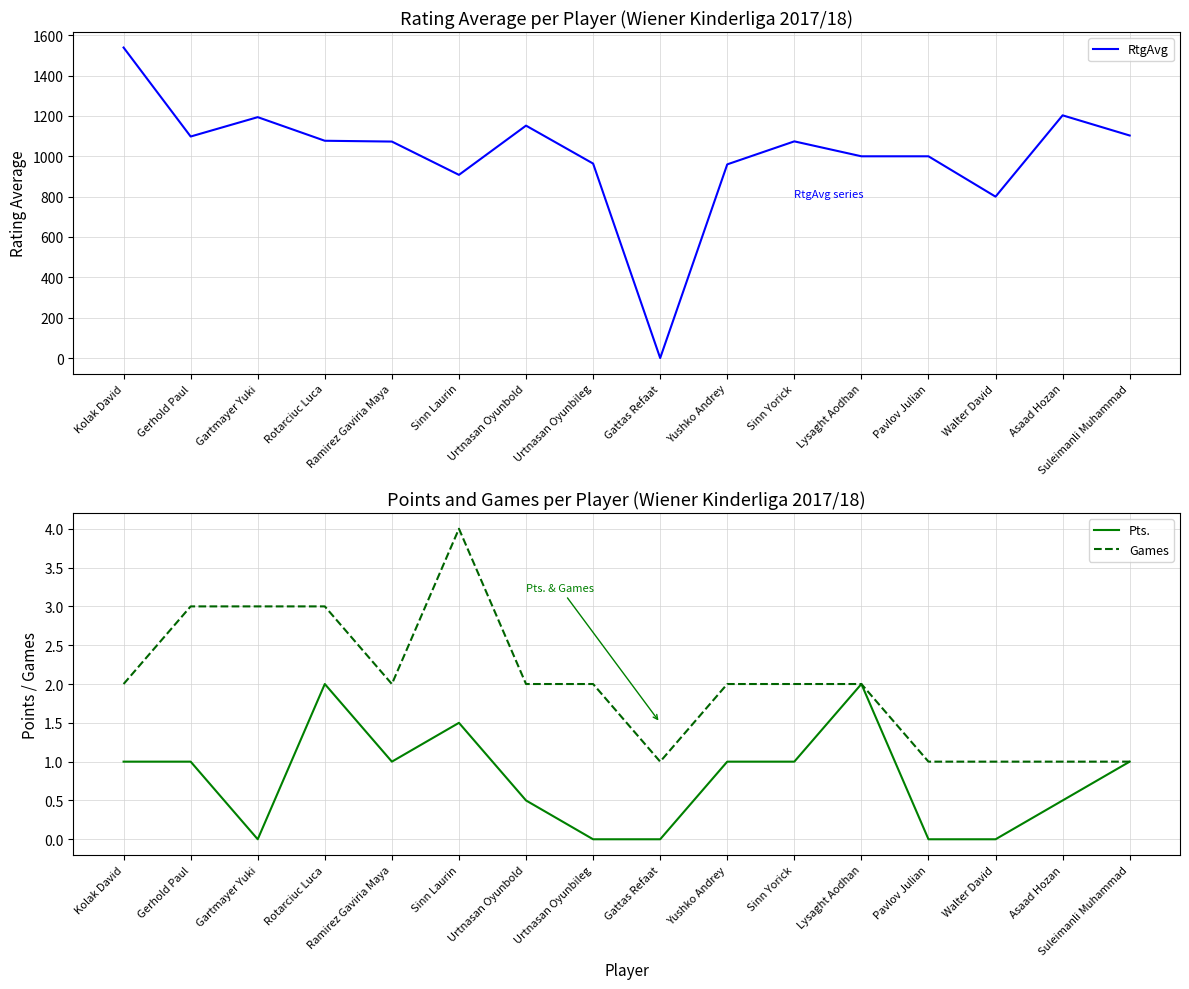

Which series has the widest spread of values?

RtgAvg